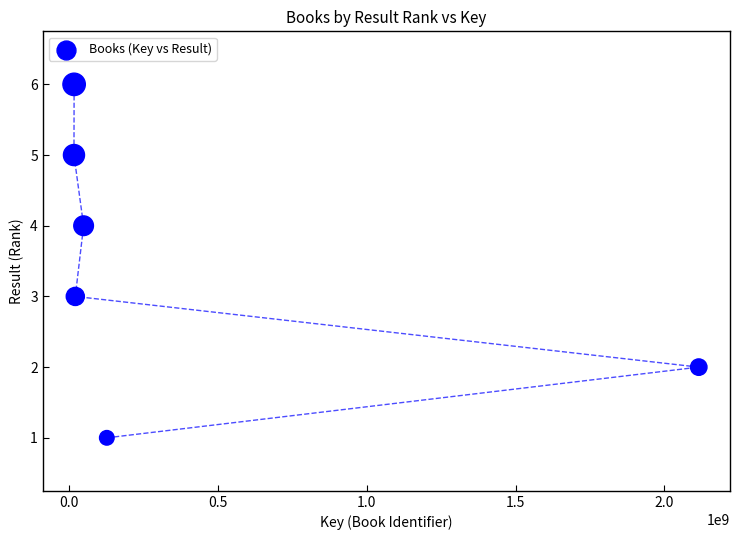

What is the average X value?

390650252